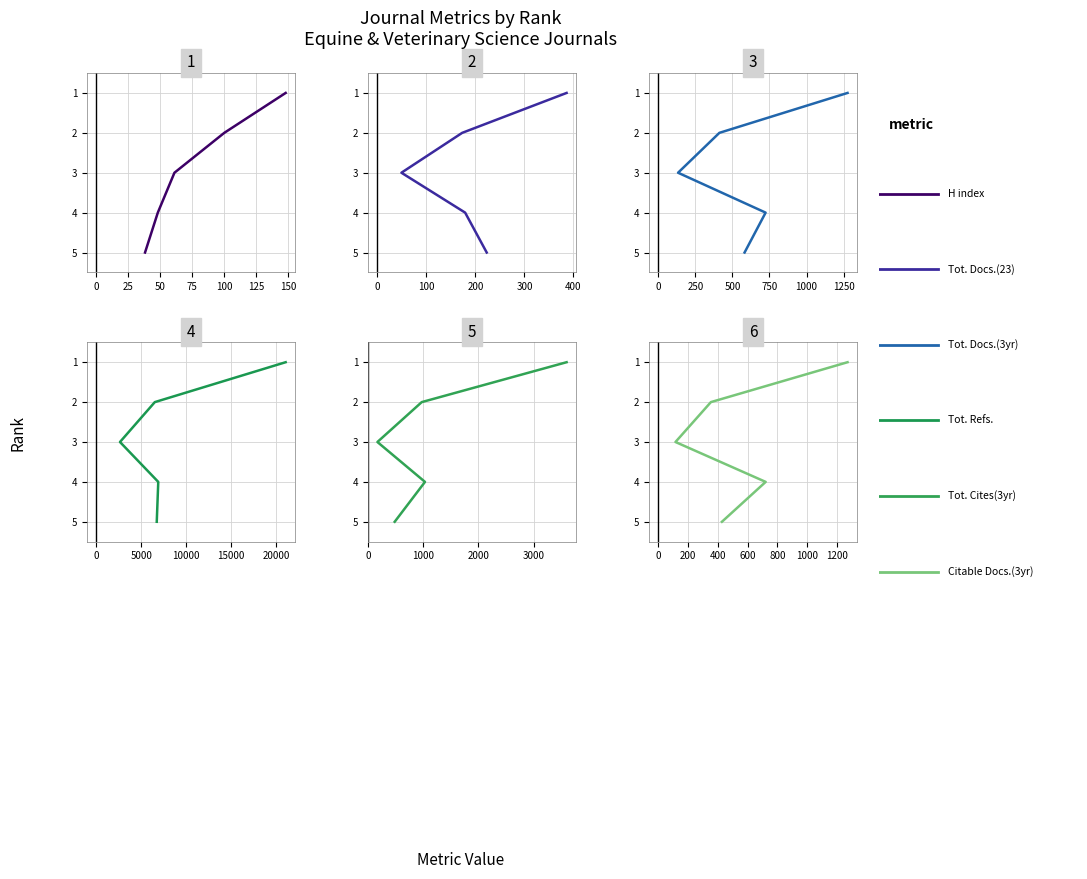

Between 0 and 25, which is larger?

25